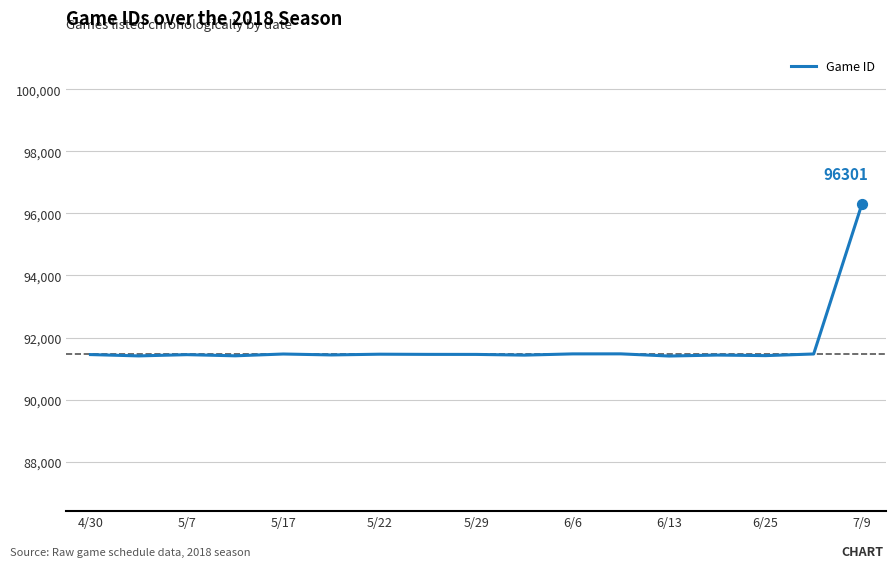

What is the difference between the maximum and minimum values?

4897